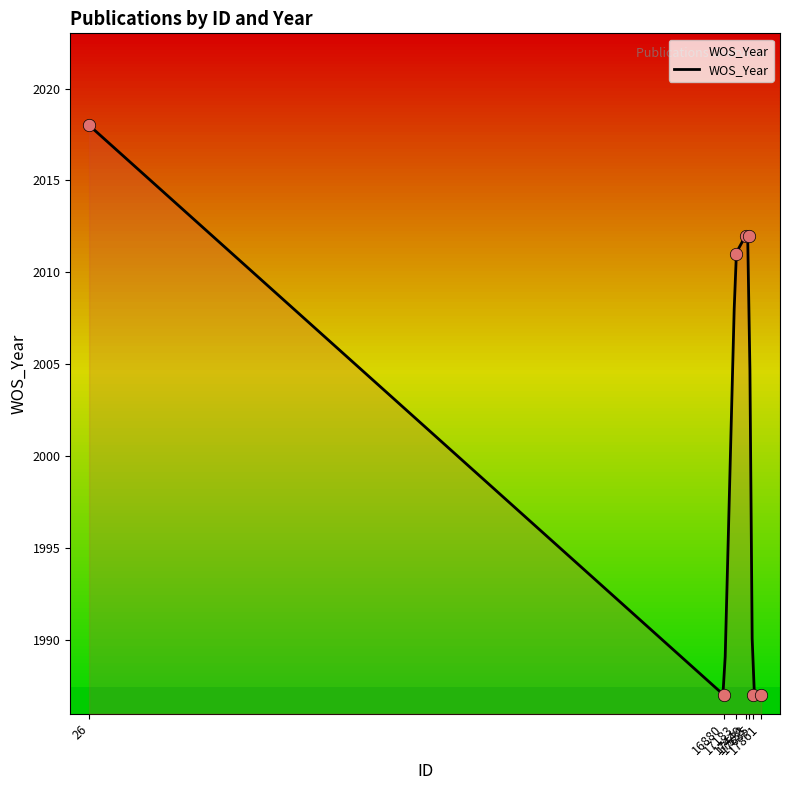

Approximately how many times larger is the value at 16880 compared to 17635?

1.0